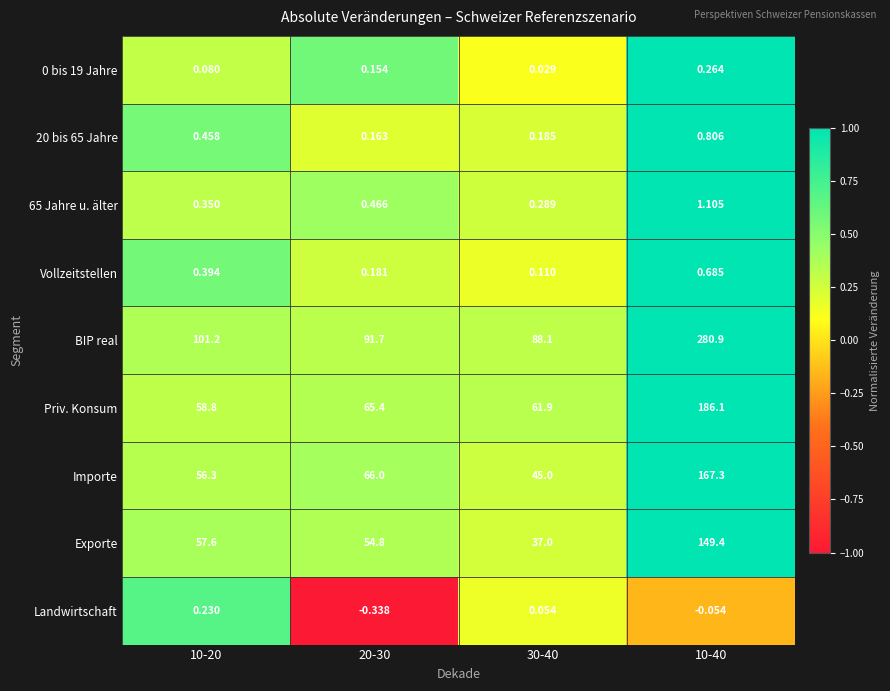

What is the total value across all series at 30-40?

232.7